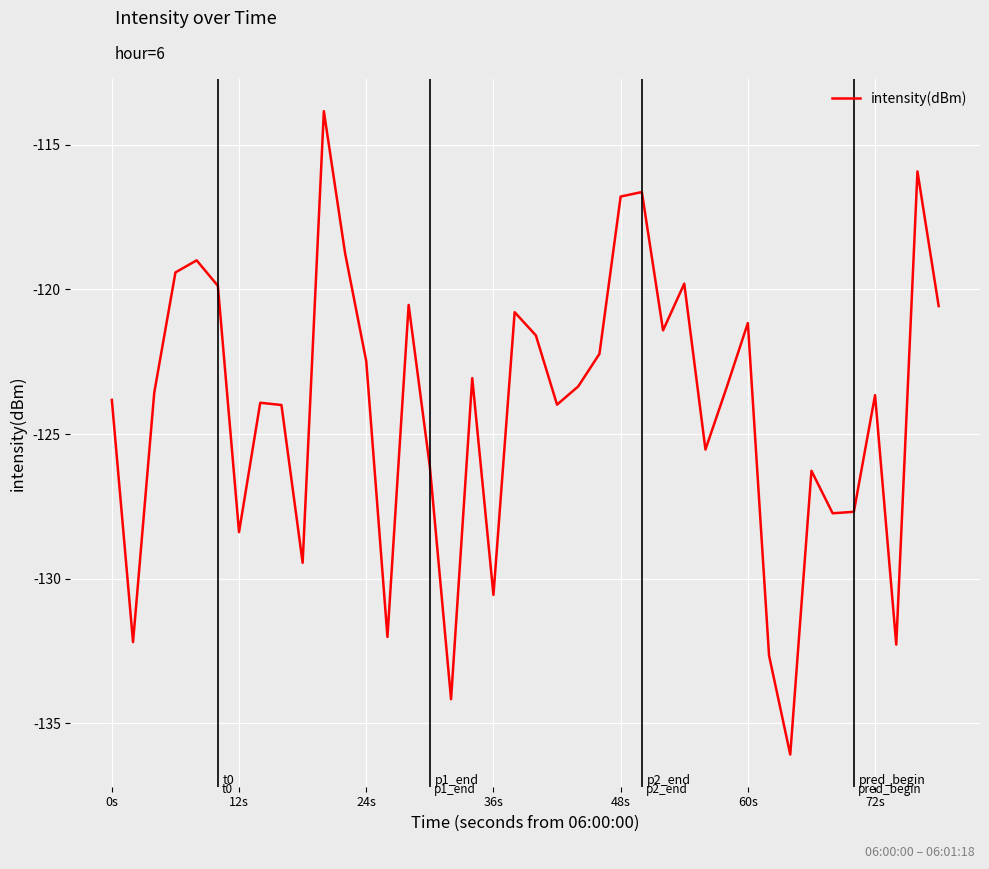

Does the chart have visible grid lines?

Yes